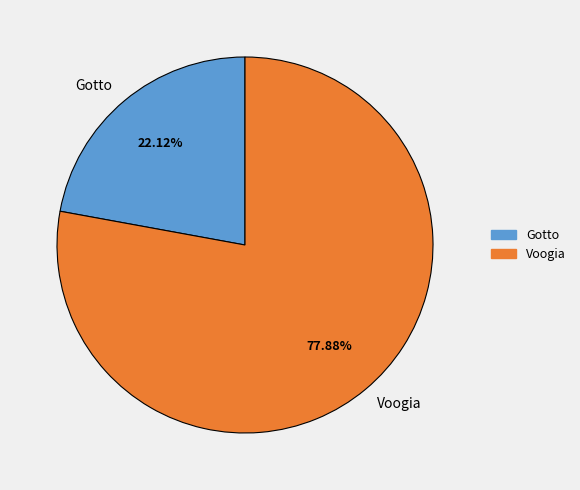

To the nearest percent, what is the combined percentage of Gotto and Voogia?

100%